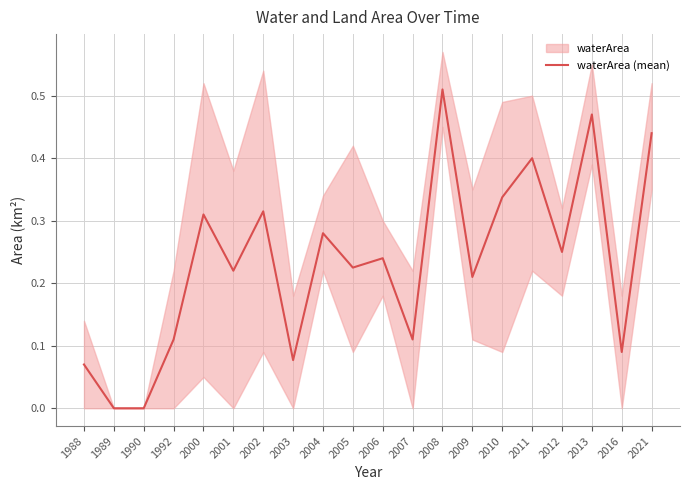

Rank the categories by value from highest to lowest.

2008, 2013, 2021, 2011, 2010, 2002, 2000, 2004, 2012, 2006, 2005, 2001, 2009, 1992, 2007, 2016, 2003, 1988, 1989, 1990